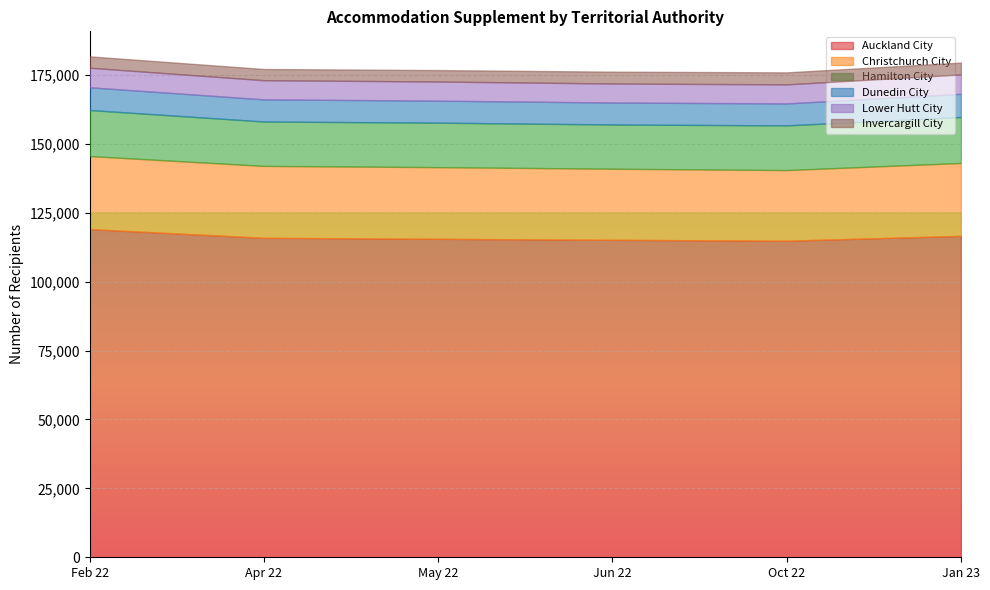

Where is the first local minimum for Auckland City?

Oct 22